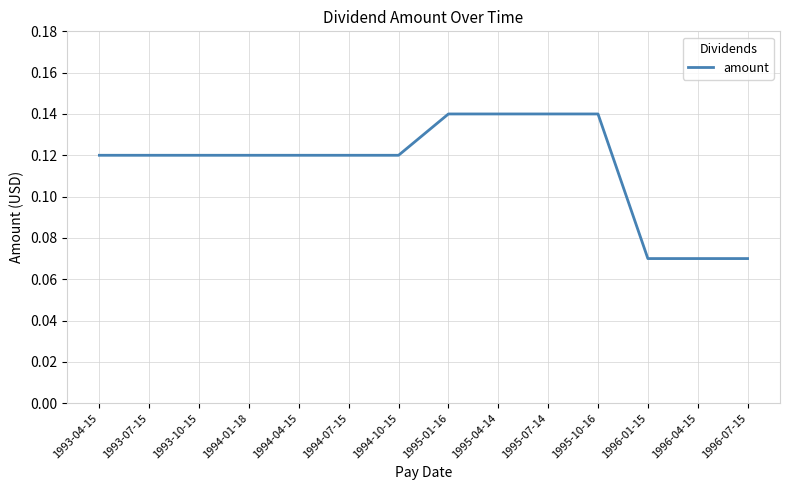

Does the chart have visible grid lines?

Yes